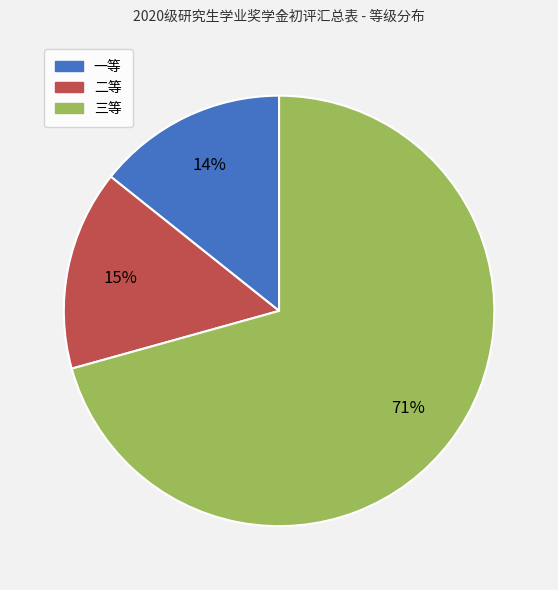

To the nearest percent, what is the average slice percentage?

33%